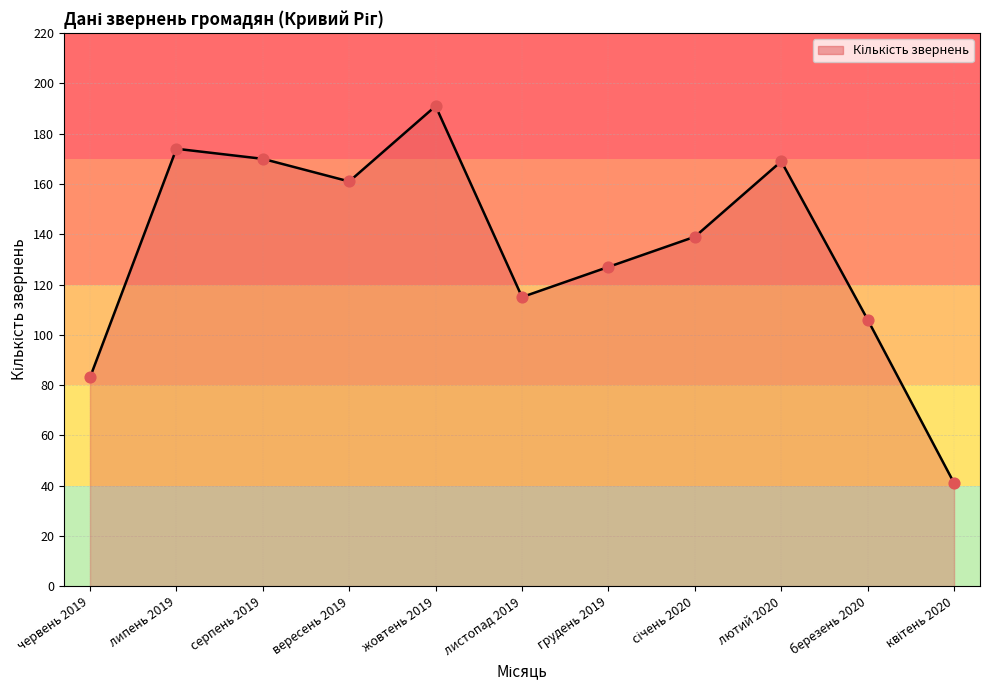

Between червень 2019 and березень 2020, which is larger?

березень 2020